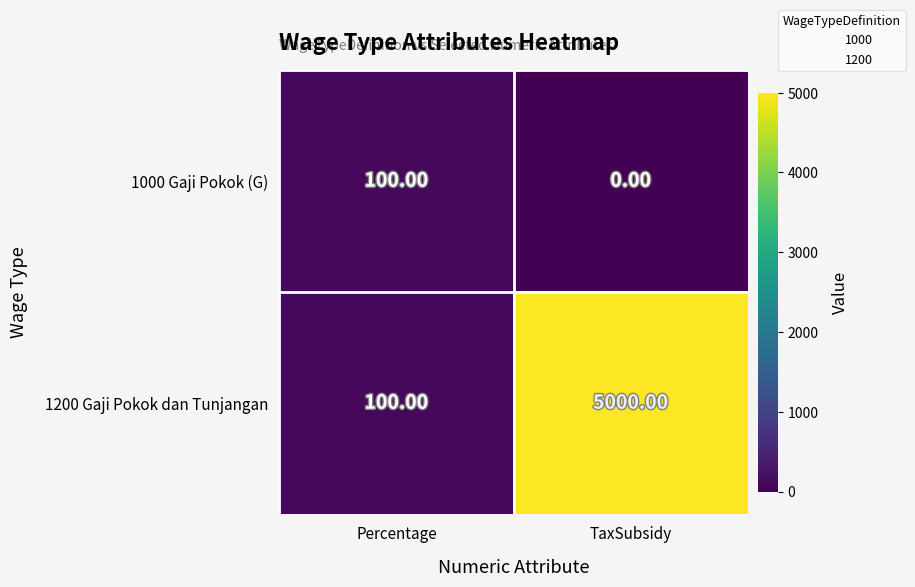

Rank the categories by 1200 Gaji Pokok dan Tunjangan value from lowest to highest.

Percentage, TaxSubsidy